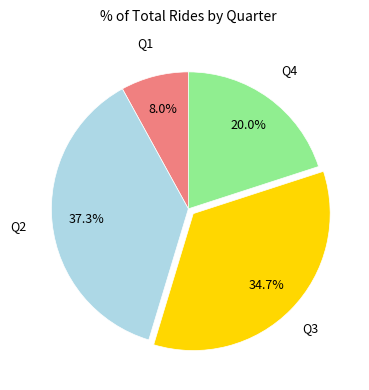

Does any single category account for the majority?

No